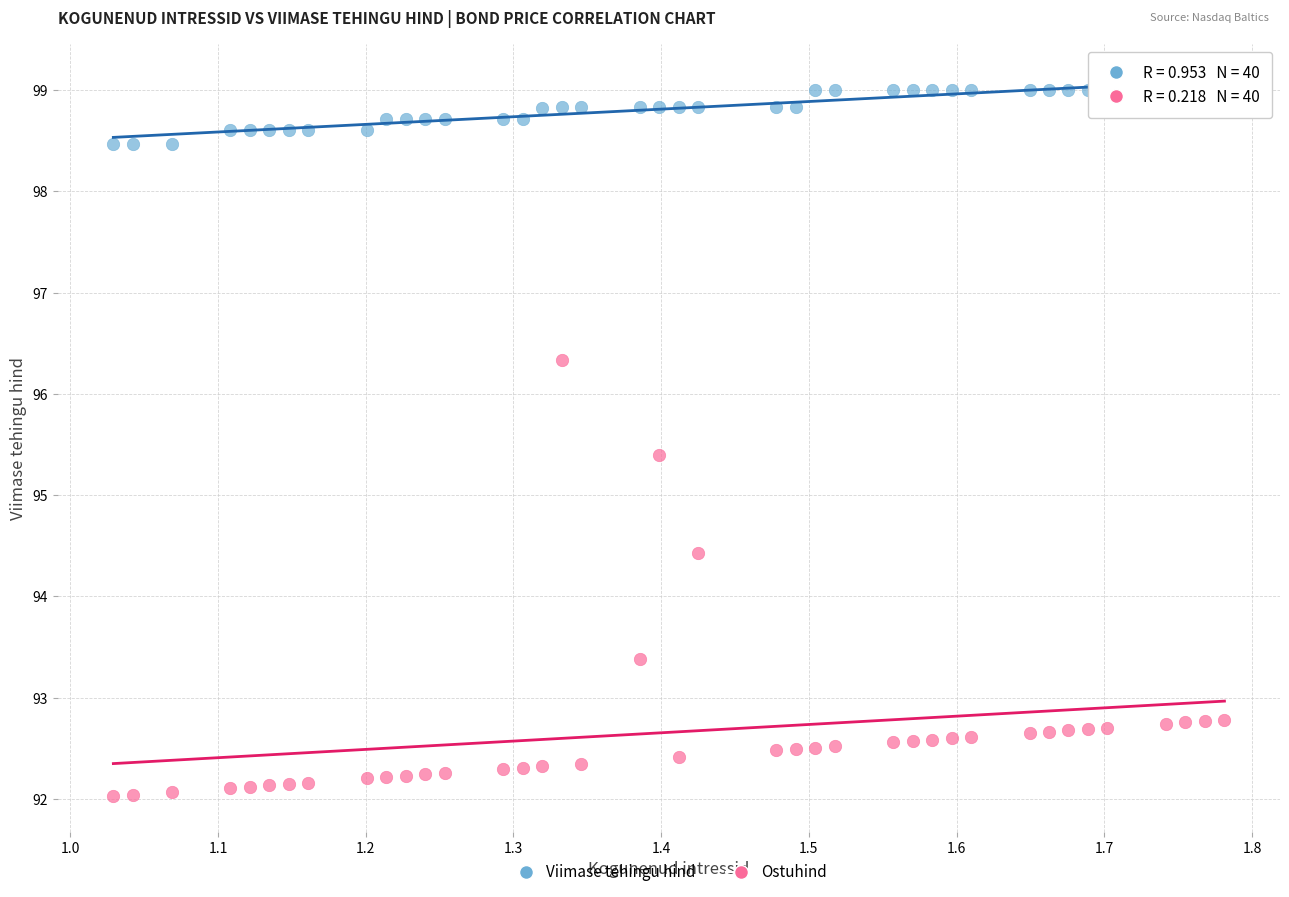

What are all the series names shown in the legend?

Viimase tehingu hind, Ostuhind